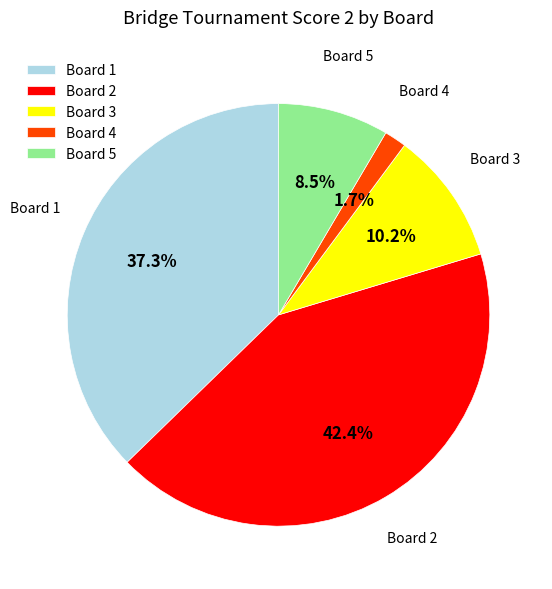

How many segments does this pie chart have?

5